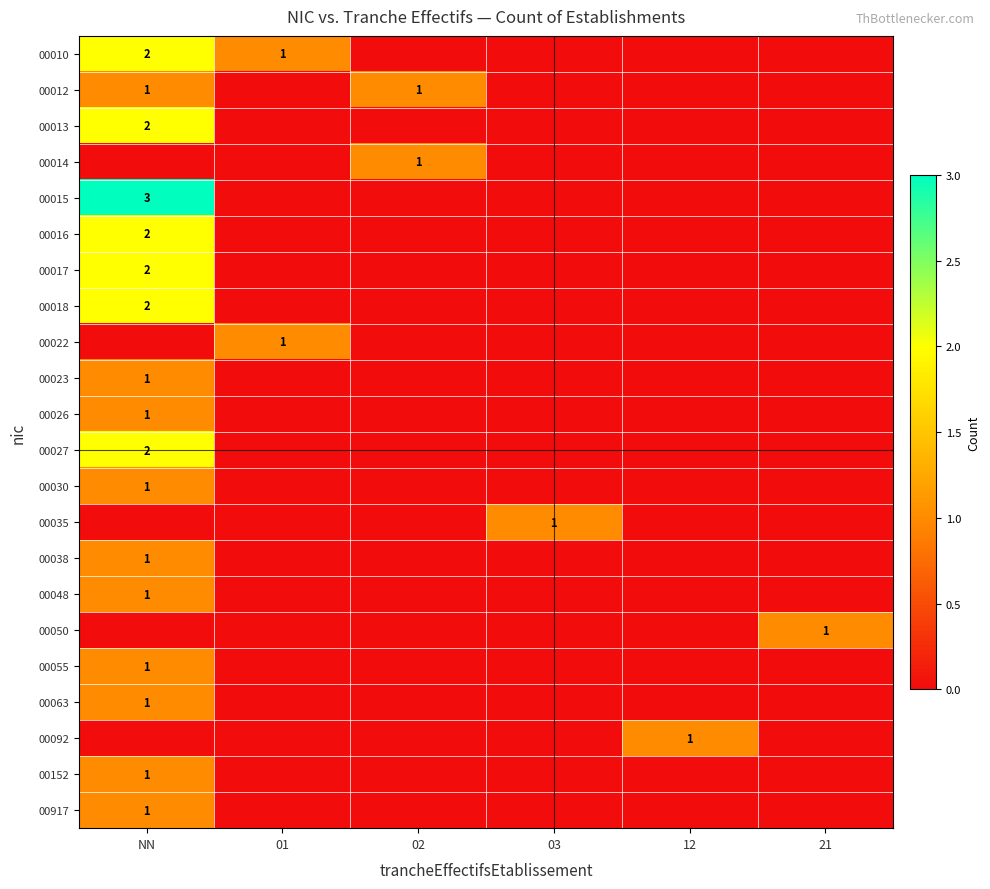

What is the total value across all series at 12?

1